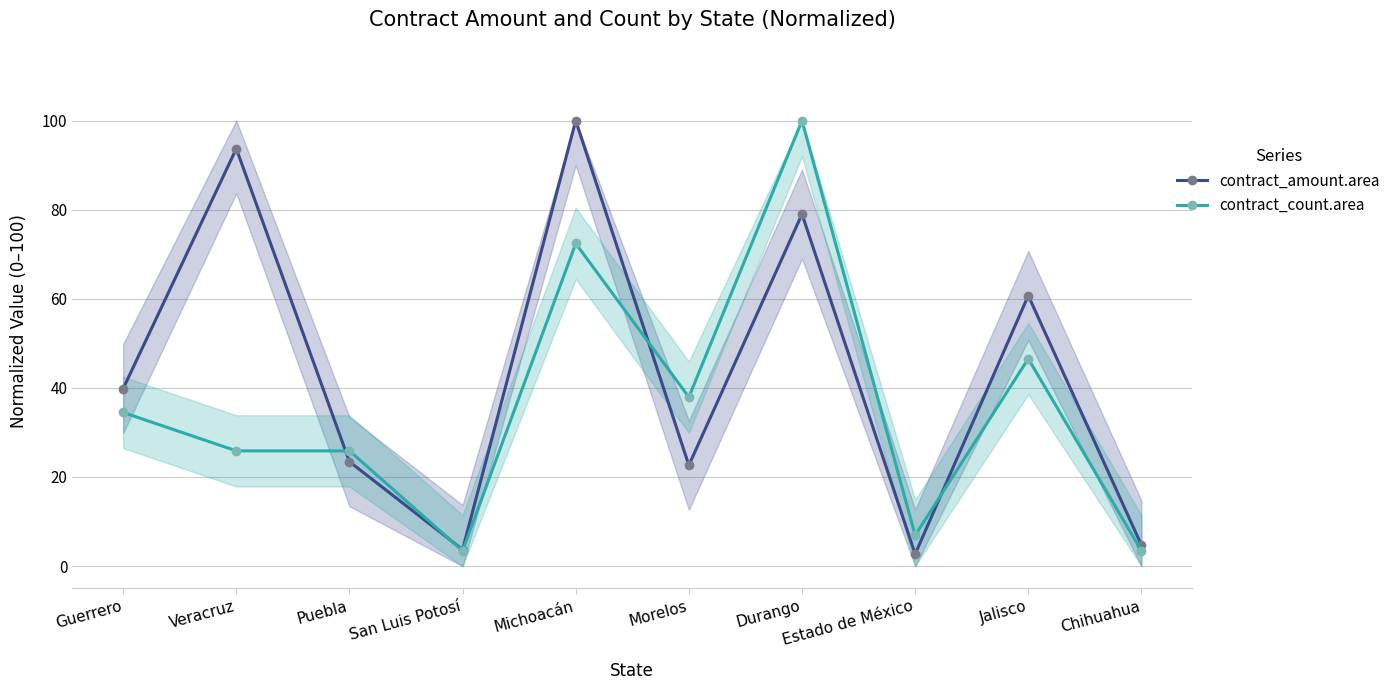

Where is contract_amount.area nearest to the value 51?

Jalisco